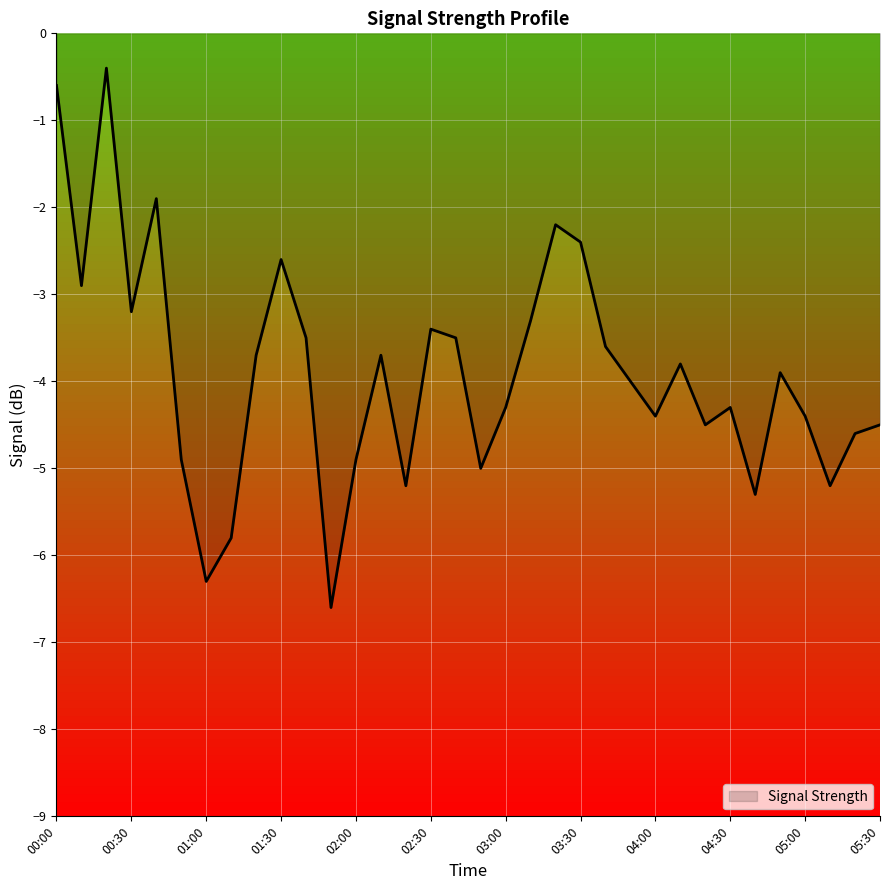

What is the smallest value displayed?

-6.6